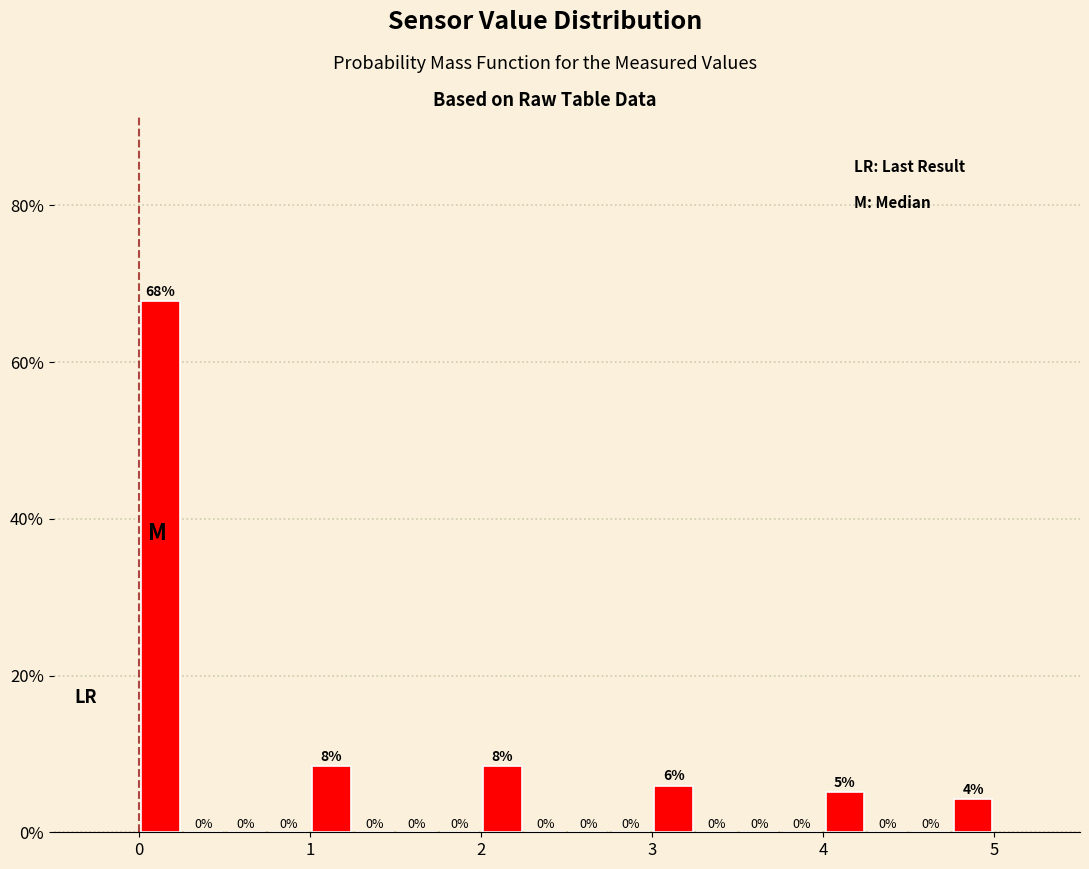

Read against the x-axis, roughly where is the centre of the tallest bar?

0.1